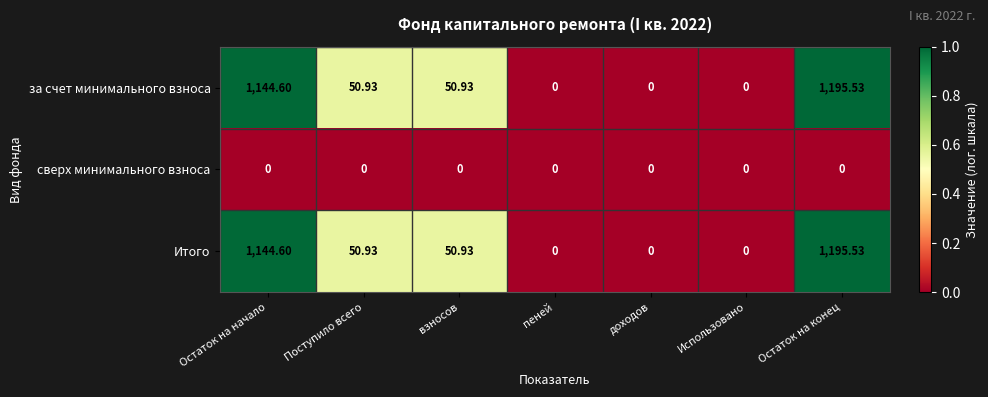

At which label does за счет минимального взноса reach its peak?

Остаток на конец